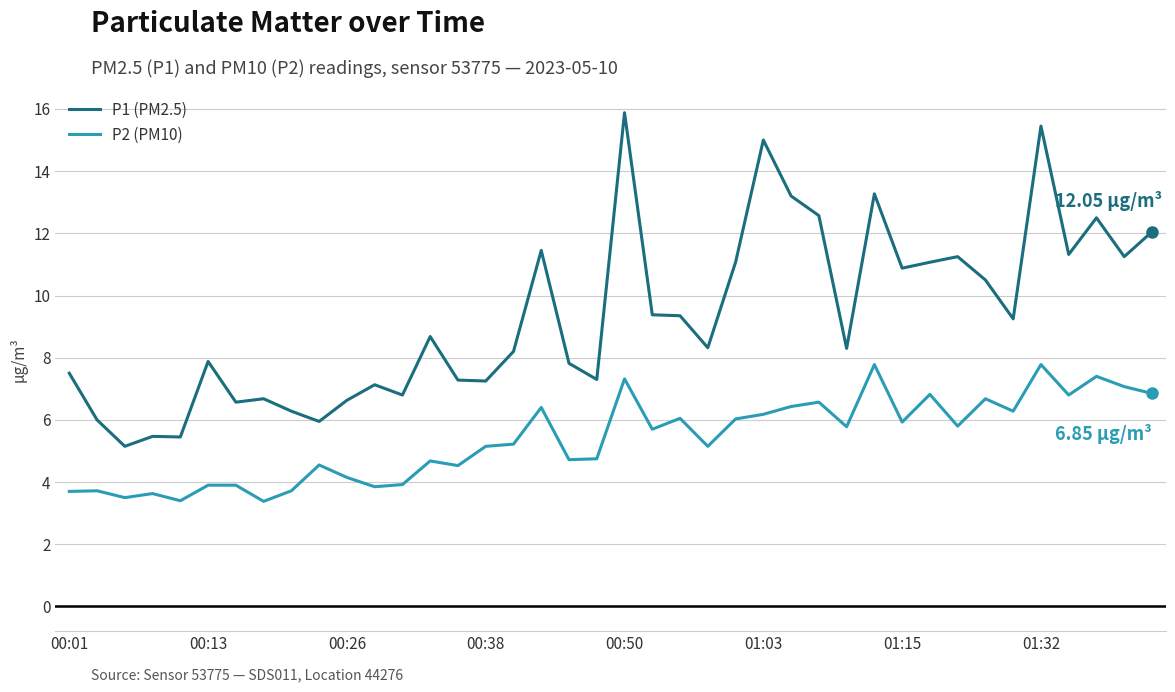

Rank the series by their average value, from lowest to highest.

P2 (PM10), P1 (PM2.5)